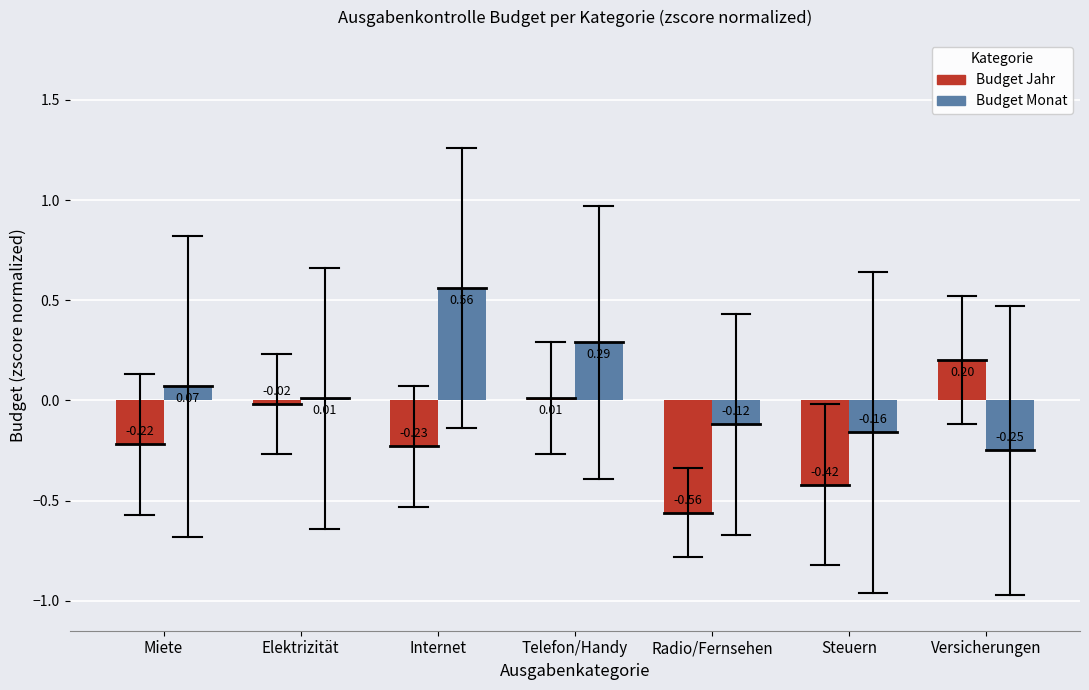

Between Radio/Fernsehen and Steuern, which series saw the biggest shift?

Budget Jahr